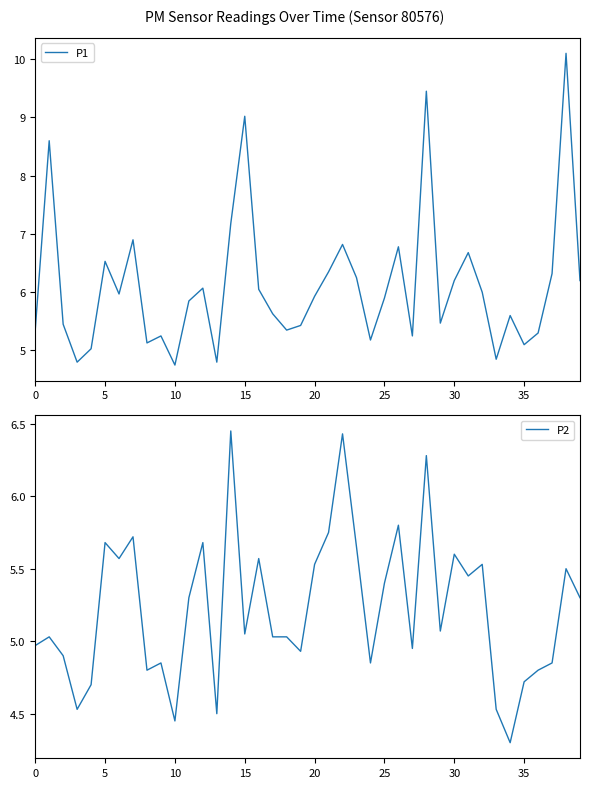

How many lines are shown in the chart?

2